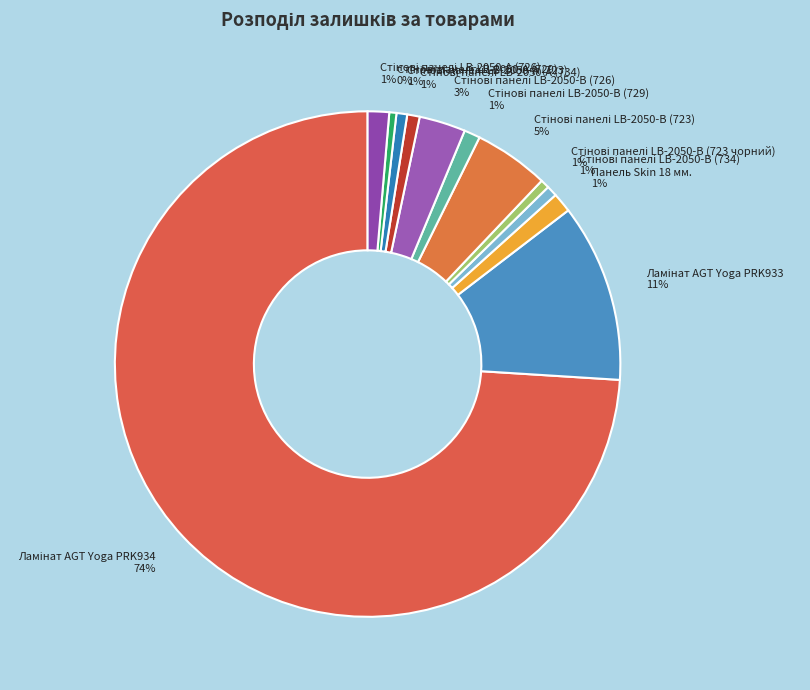

Does any single category account for the majority?

Yes